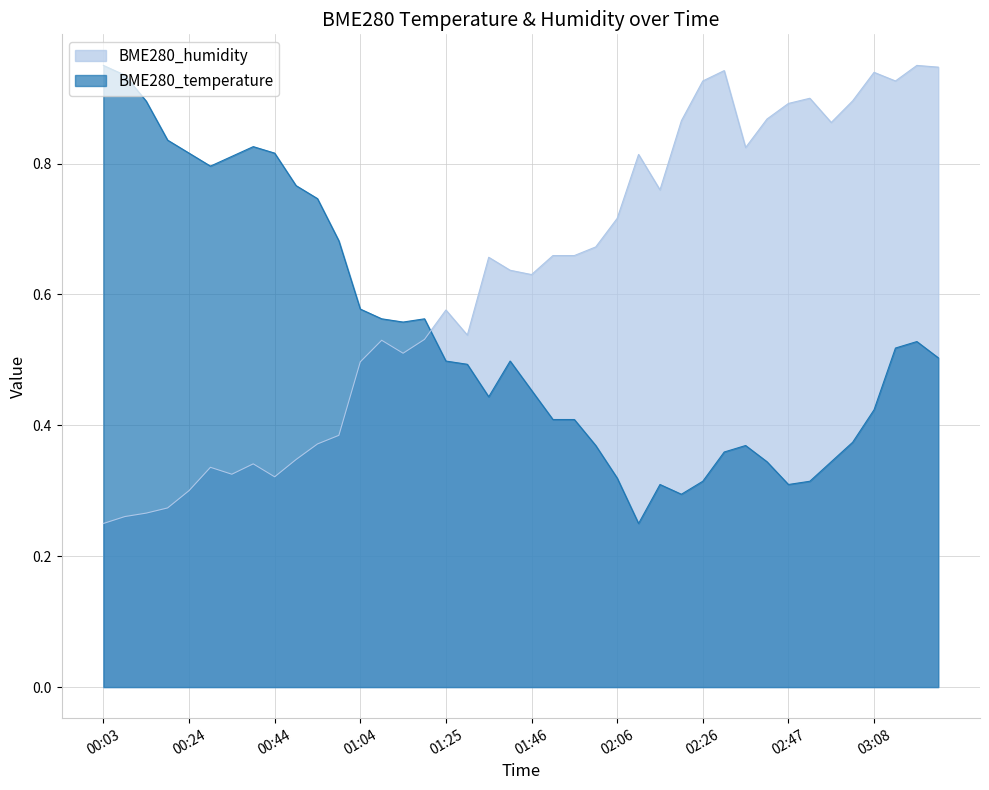

What is the label of the 31st point from the right?

00:49